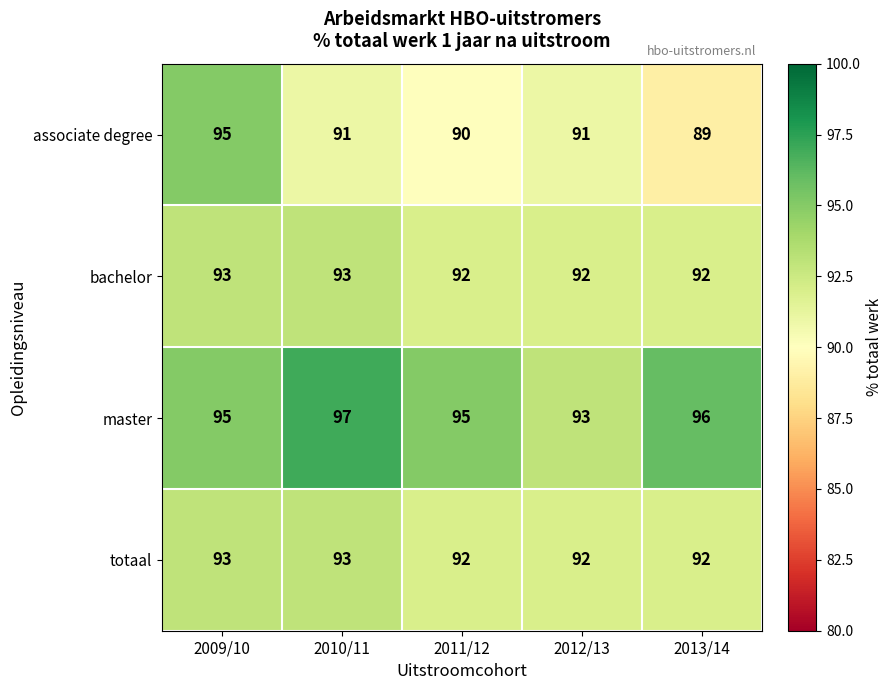

Reading right to left, list all the values displayed in this chart.

associate degree: 89	91	90	91	95
bachelor: 92	92	92	93	93
master: 96	93	95	97	95
totaal: 92	92	92	93	93